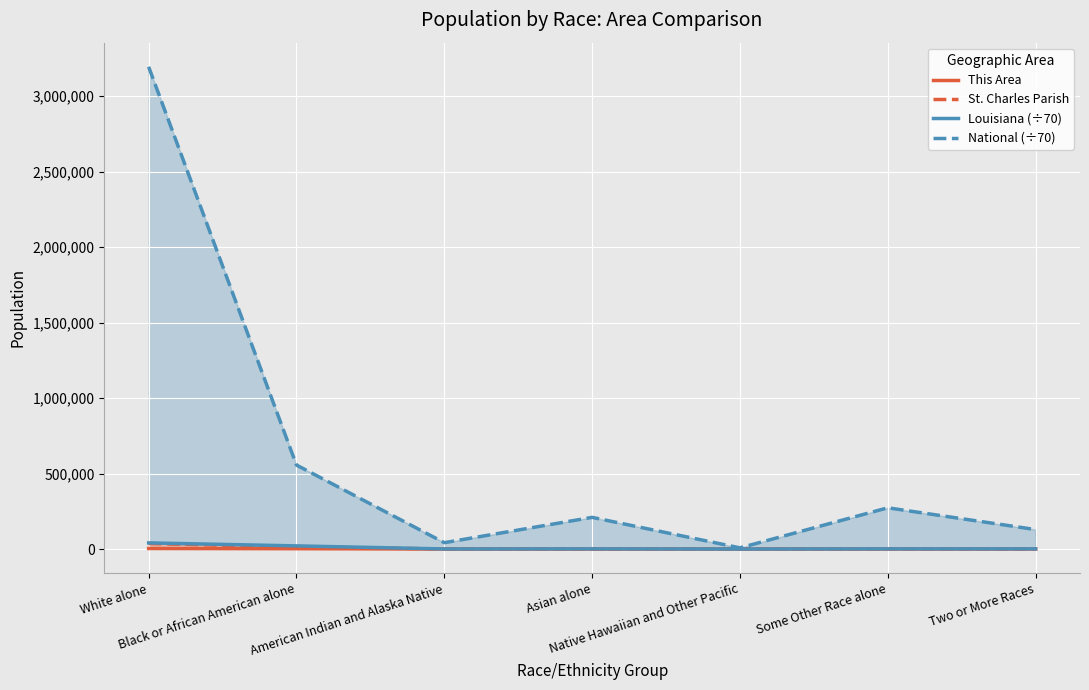

At which category does Louisiana (÷70) reach its first local peak?

Asian alone